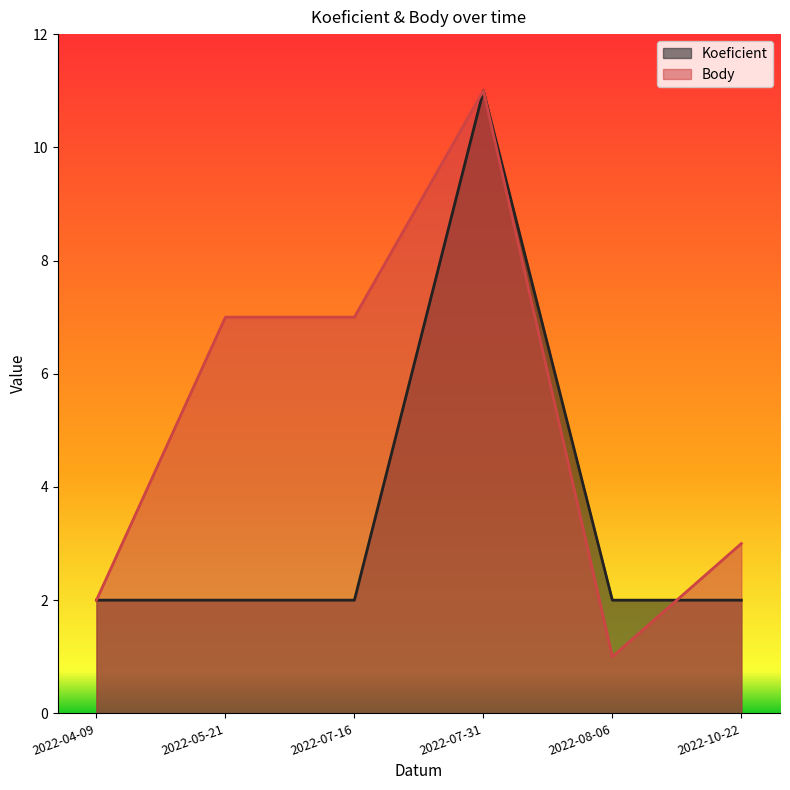

In Body, how many points are lower than both neighbors (excluding endpoints)?

1